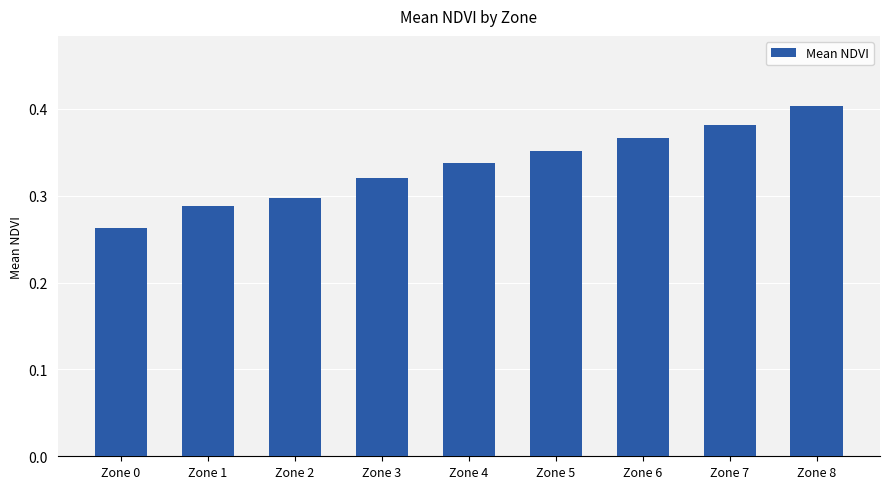

At which label is the value closest to 0?

Zone 0